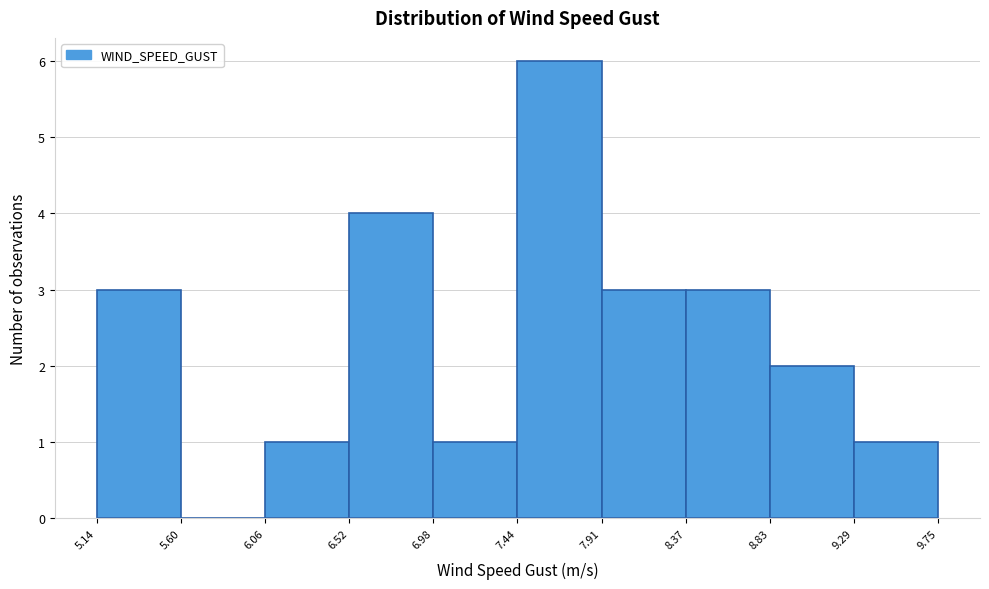

Reading left to right, list every bar in this chart as the range it spans on the x-axis followed by its height. The values are not printed on the chart, so give them approximately, as read against the axis.

5.14 to 5.60: 3
5.60 to 6.06: 0
6.06 to 6.52: 1
6.52 to 6.98: 4
6.98 to 7.44: 1
7.44 to 7.91: 6
7.91 to 8.37: 3
8.37 to 8.83: 3
8.83 to 9.29: 2
9.29 to 9.75: 1